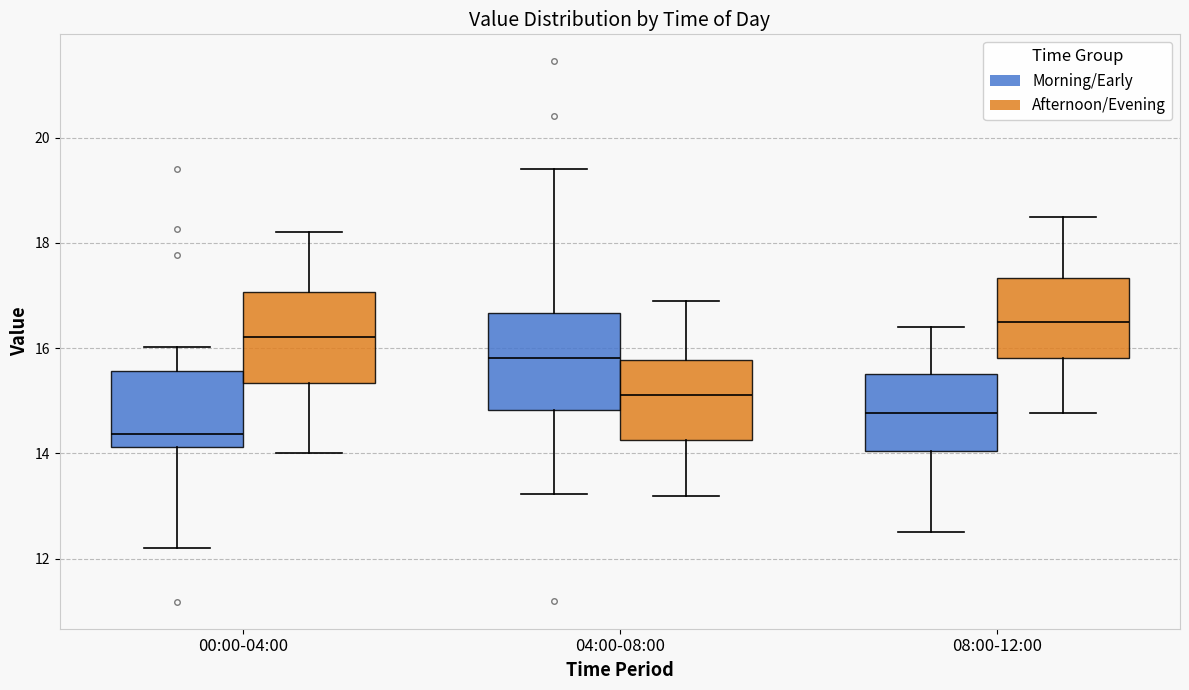

Reading left to right, transcribe this box plot: for each box, give where its median line is, the range the box spans, and where its two whiskers end, as read against the y-axis. The values are not printed on the chart, so give them approximately, as read against the axis.

00:00-04:00 (Morning/Early): median 14.4, box 14.2 to 15.6, whiskers 12.2 to 16.0
00:00-04:00 (Afternoon/Evening): median 16.2, box 15.4 to 17.0, whiskers 14.0 to 18.2
04:00-08:00 (Morning/Early): median 15.8, box 14.8 to 16.6, whiskers 13.2 to 19.4
04:00-08:00 (Afternoon/Evening): median 15.2, box 14.2 to 15.8, whiskers 13.2 to 17.0
08:00-12:00 (Morning/Early): median 14.8, box 14.0 to 15.6, whiskers 12.6 to 16.4
08:00-12:00 (Afternoon/Evening): median 16.6, box 15.8 to 17.4, whiskers 14.8 to 18.6